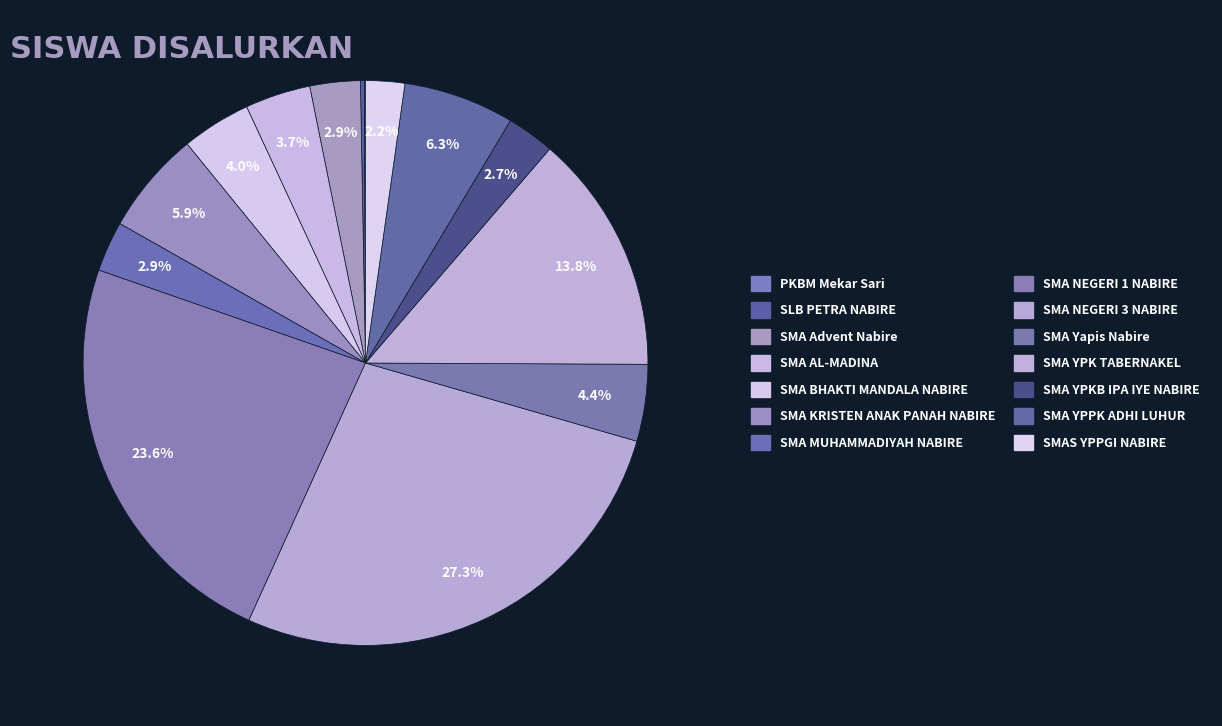

Does SMA YPPK ADHI LUHUR represent more than half of the total?

No